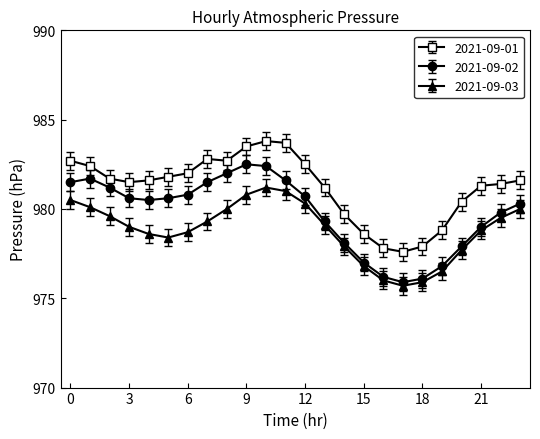

What is the maximum value for 2021-09-03?

981.2